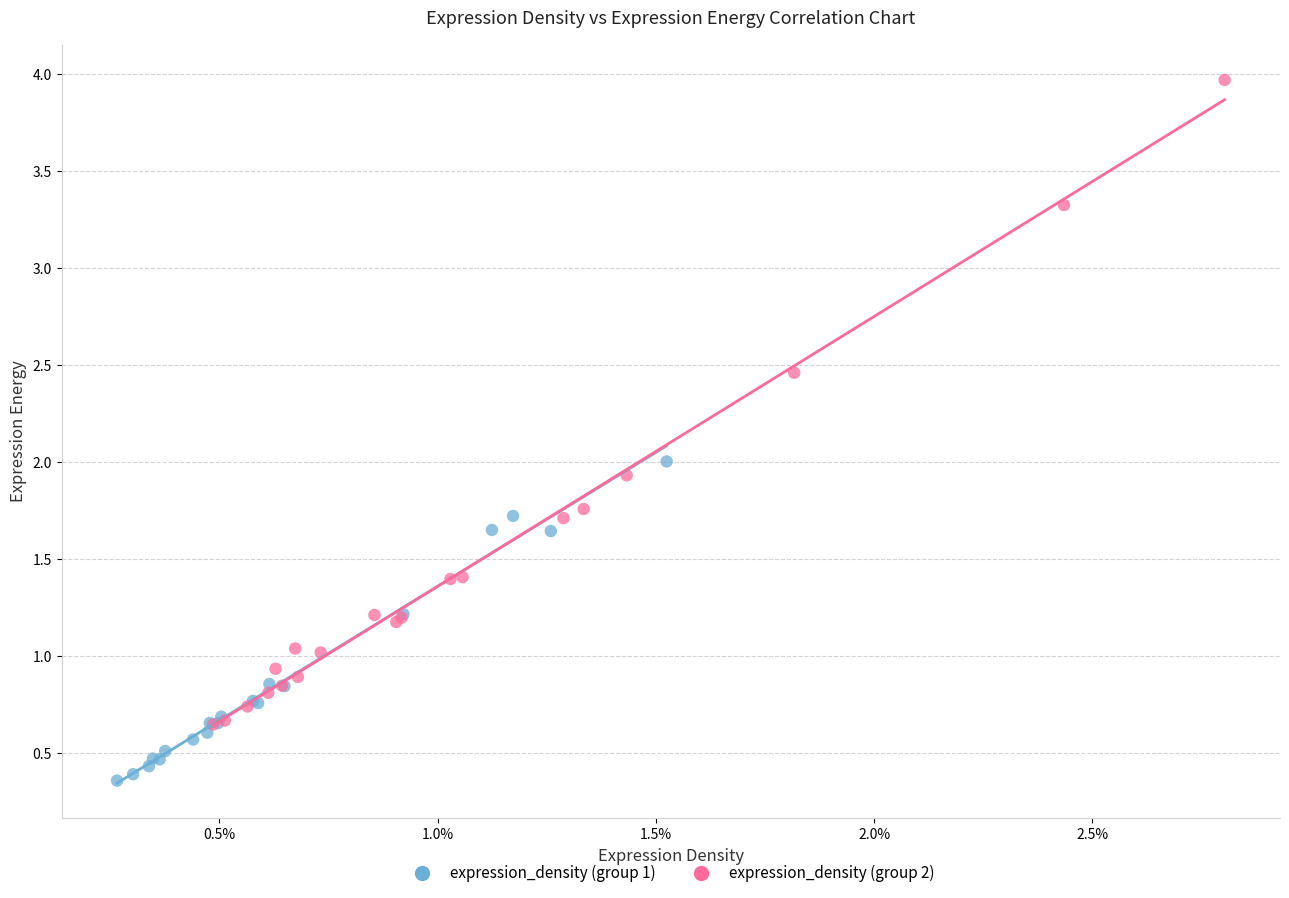

Which series has the widest spread of Y values?

expression_density (group 2)